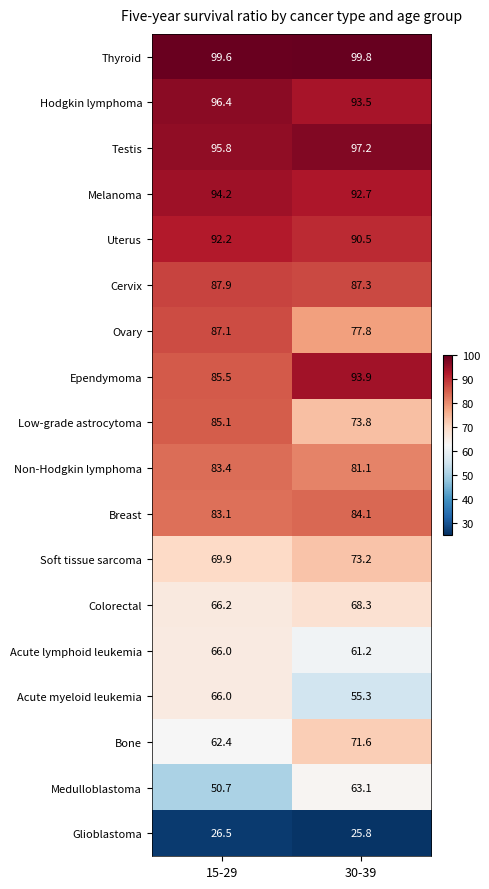

What is the total value across all series at 30-39?

1390.2